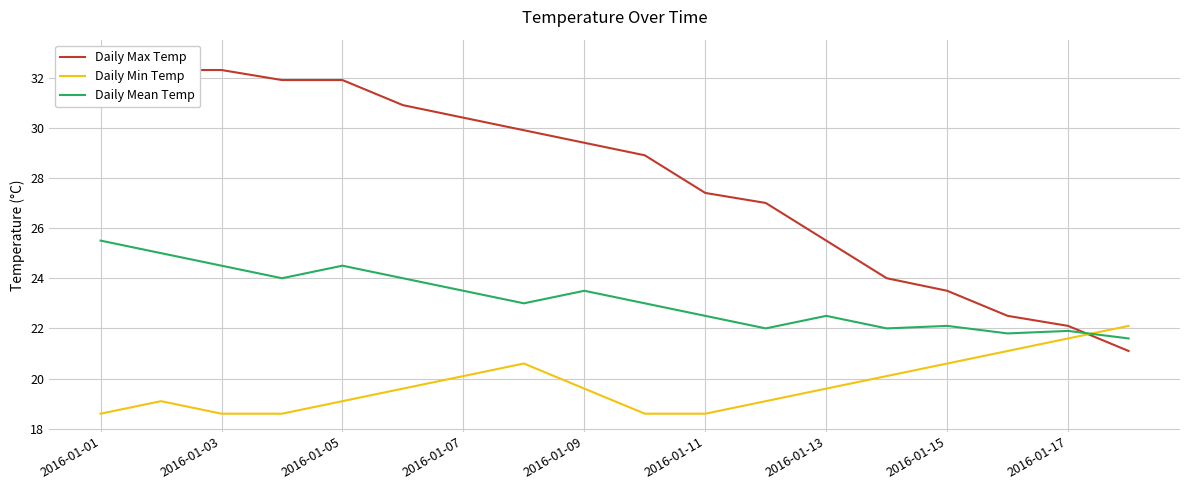

How many interior local peaks does the Daily Mean Temp series have?

5